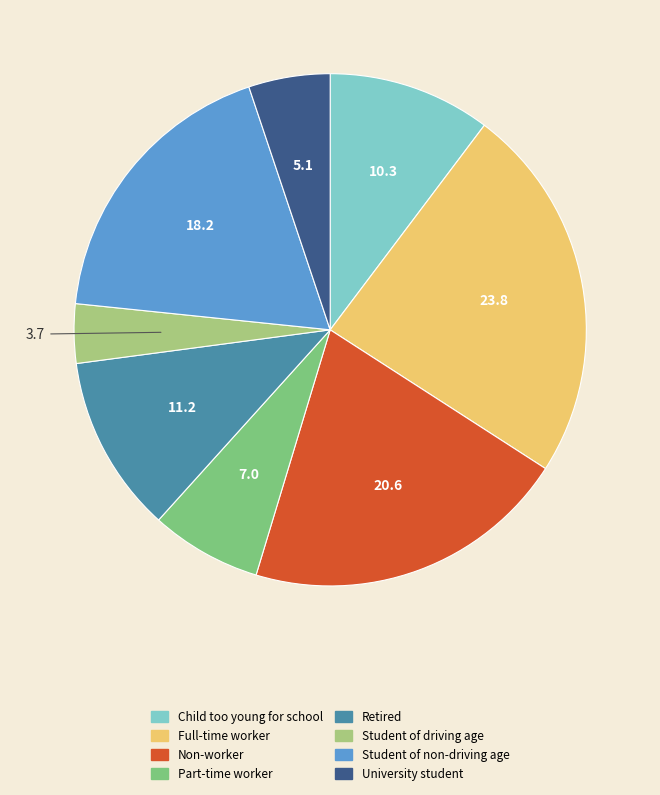

The Student of non-driving age slice represents 18% of the pie. True or false?

True